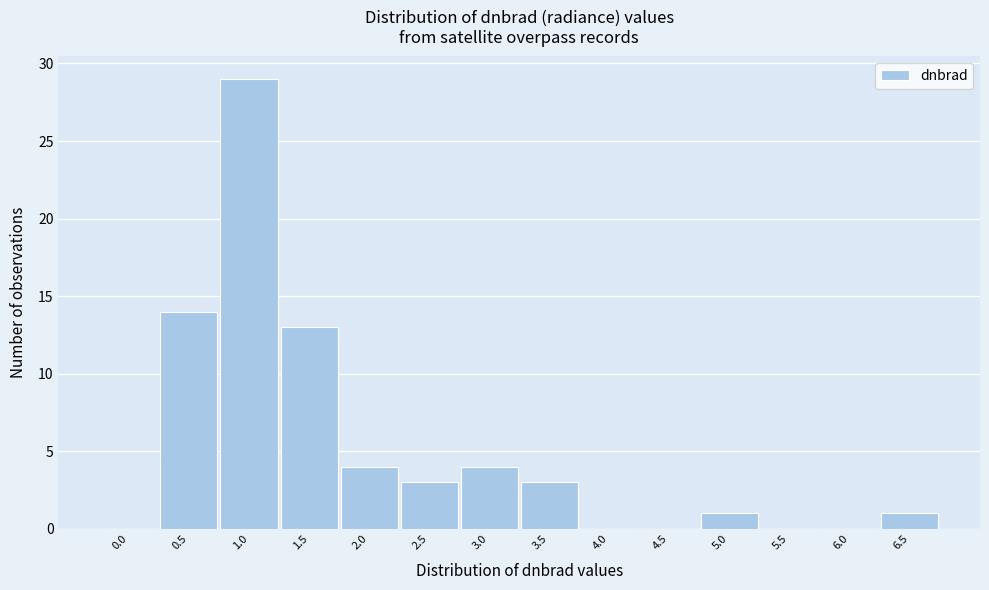

Reading left to right, list all the values displayed in this chart.

0.0=0	0.5=14	1.0=29	1.5=13	2.0=4	2.5=3	3.0=4	3.5=3	4.0=0	4.5=0	5.0=1	5.5=0	6.0=0	6.5=1